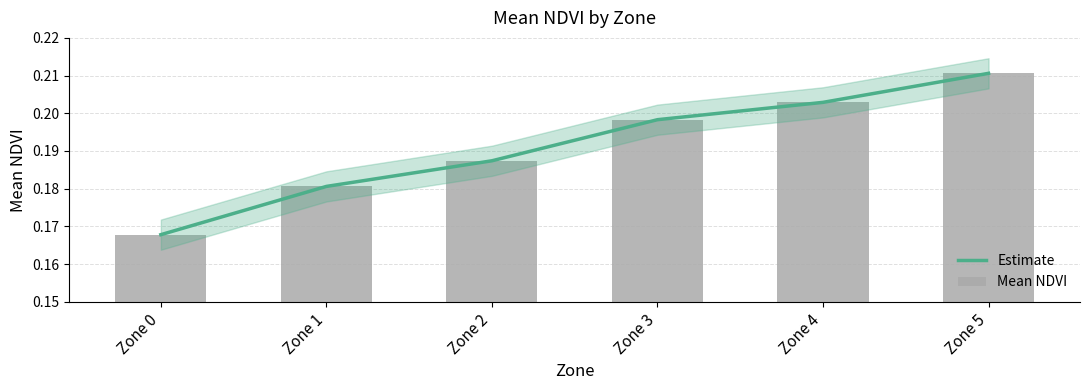

Where is Estimate nearest to the value 0?

Zone 0